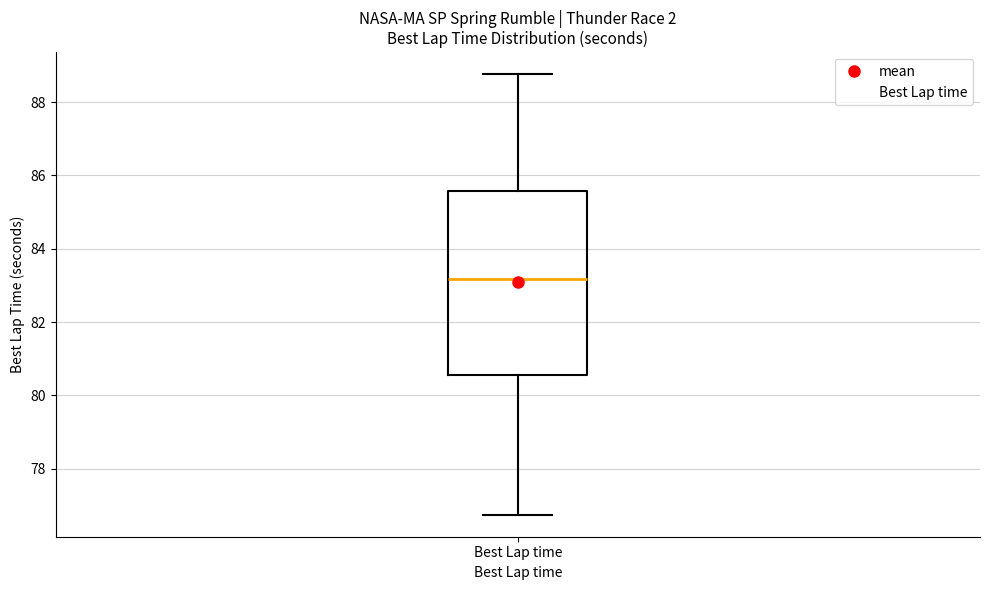

Read this box plot against the y-axis: the position of the median line, the range covered by the box, and the ends of both whiskers. The values are not printed on the chart, so give them approximately, as read against the axis.

median 83.2, box 80.6 to 85.6, whiskers 76.8 to 88.8